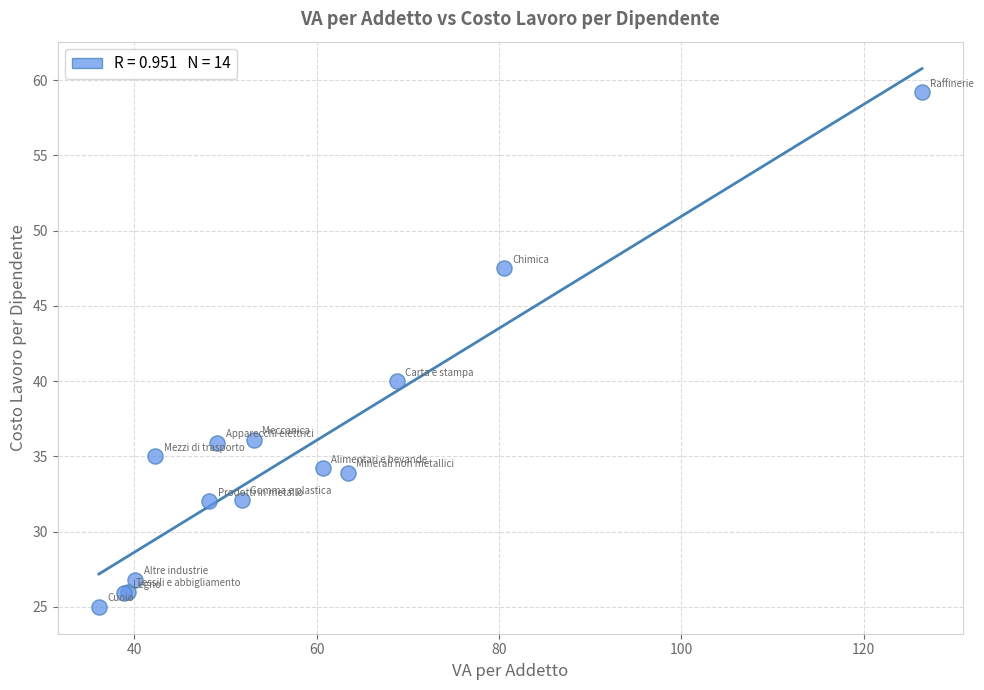

What Y value in the scatter plot is closest to 42?

40.0